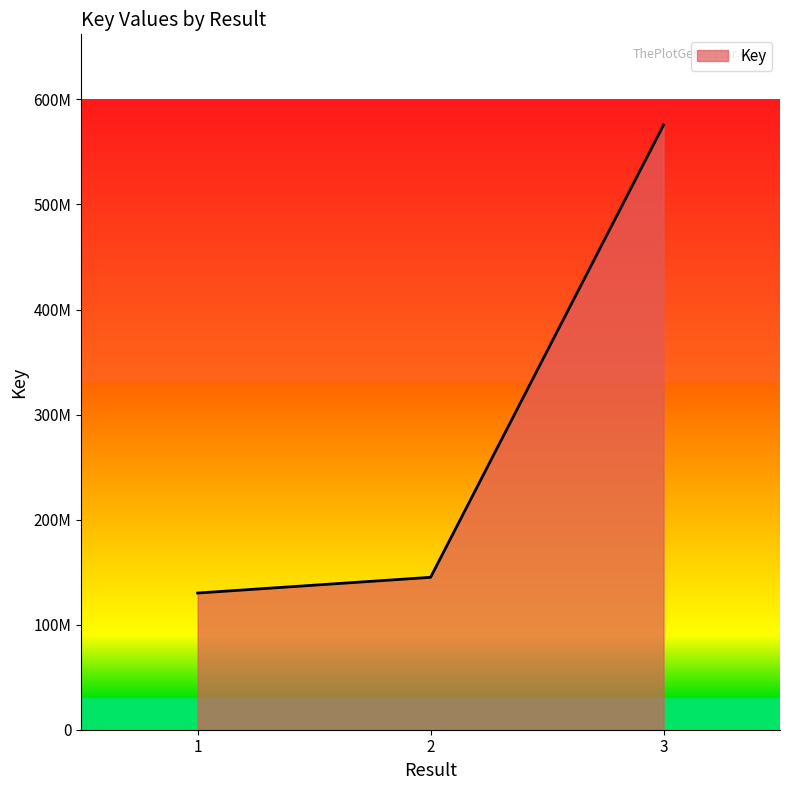

Is this an area chart (filled region under the line)?

Yes